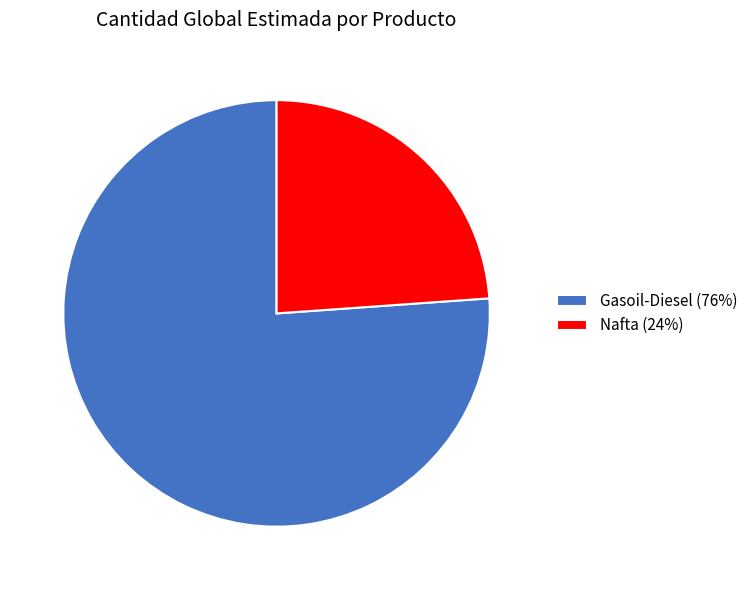

True or false: Nafta (24%) accounts for 14% of the total.

False